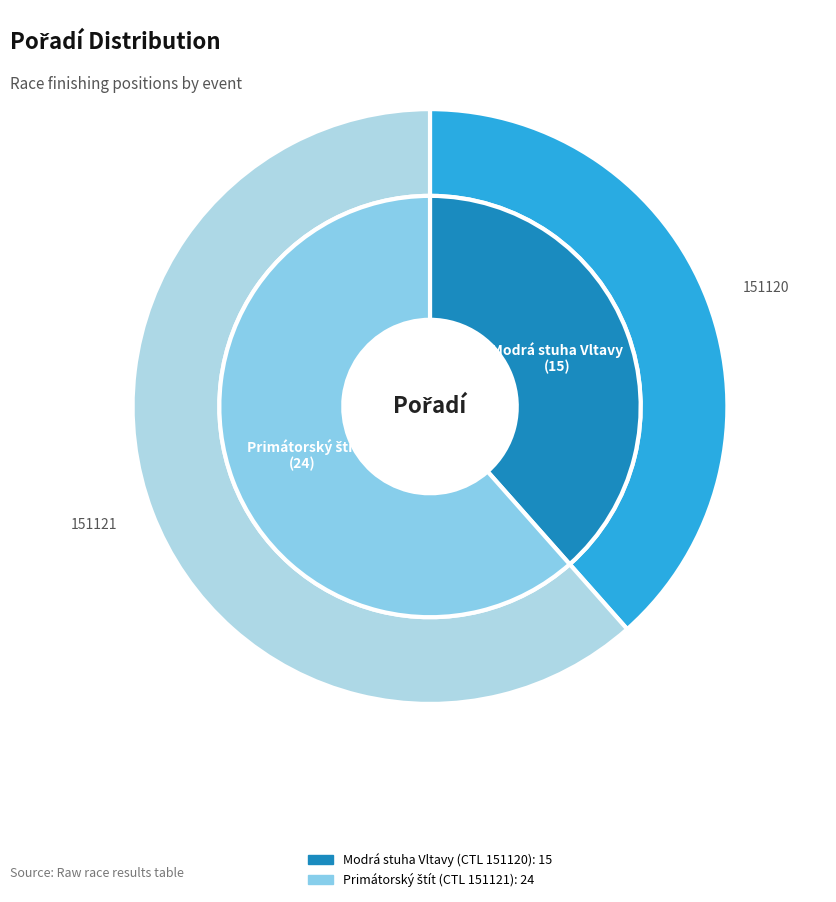

Which has a higher value, 151120 or 151121?

151121